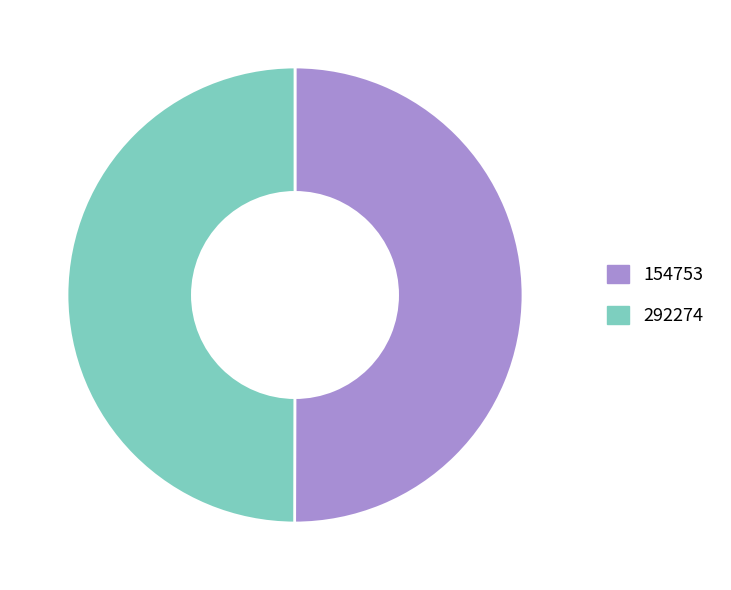

Do 154753 and 292274 together represent more than half of the pie?

Yes